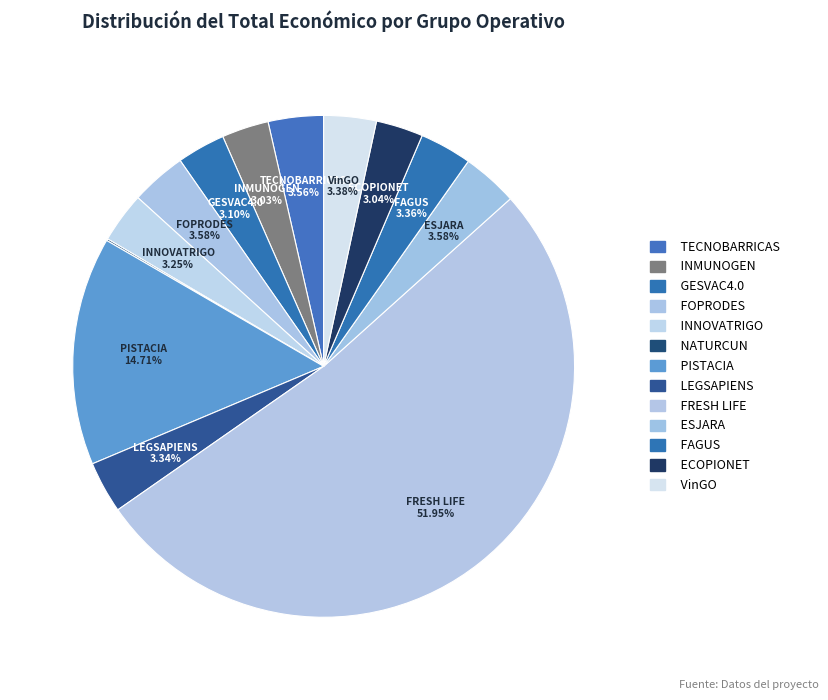

Is it true that INMUNOGEN is 1% of the pie?

False